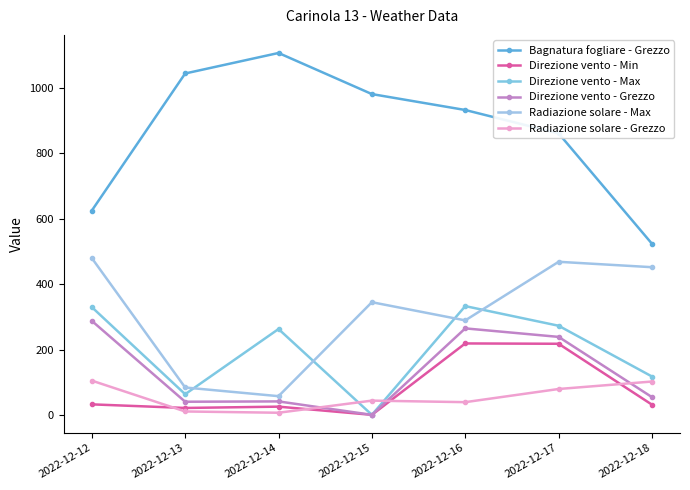

Reading left to right, list all the values displayed in this chart.

Bagnatura fogliare - Grezzo: 2022-12-12=625.6	2022-12-13=1044.3	2022-12-14=1106.9	2022-12-15=981.4	2022-12-16=932.8	2022-12-17=861.3	2022-12-18=524.3
Direzione vento - Min: 2022-12-12=34.0	2022-12-13=23.0	2022-12-14=27.0	2022-12-15=2.0	2022-12-16=220.0	2022-12-17=219.0	2022-12-18=33.0
Direzione vento - Max: 2022-12-12=331.0	2022-12-13=65.0	2022-12-14=264.0	2022-12-15=2.0	2022-12-16=334.0	2022-12-17=274.0	2022-12-18=119.0
Direzione vento - Grezzo: 2022-12-12=289.0	2022-12-13=42.0	2022-12-14=43.0	2022-12-15=2.0	2022-12-16=266.0	2022-12-17=240.0	2022-12-18=56.0
Radiazione solare - Max: 2022-12-12=480.8	2022-12-13=85.5	2022-12-14=59.0	2022-12-15=345.9	2022-12-16=290.4	2022-12-17=469.3	2022-12-18=452.8
Radiazione solare - Grezzo: 2022-12-12=106.5	2022-12-13=12.3	2022-12-14=8.4	2022-12-15=45.4	2022-12-16=40.7	2022-12-17=80.9	2022-12-18=103.7